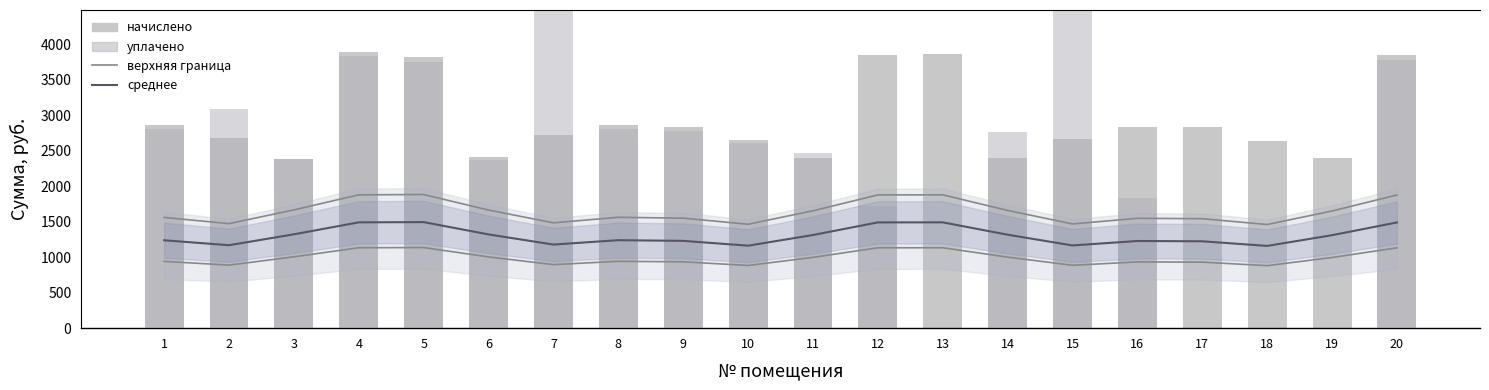

Is the value of среднее at 20 greater than the value of начислено at 11?

No